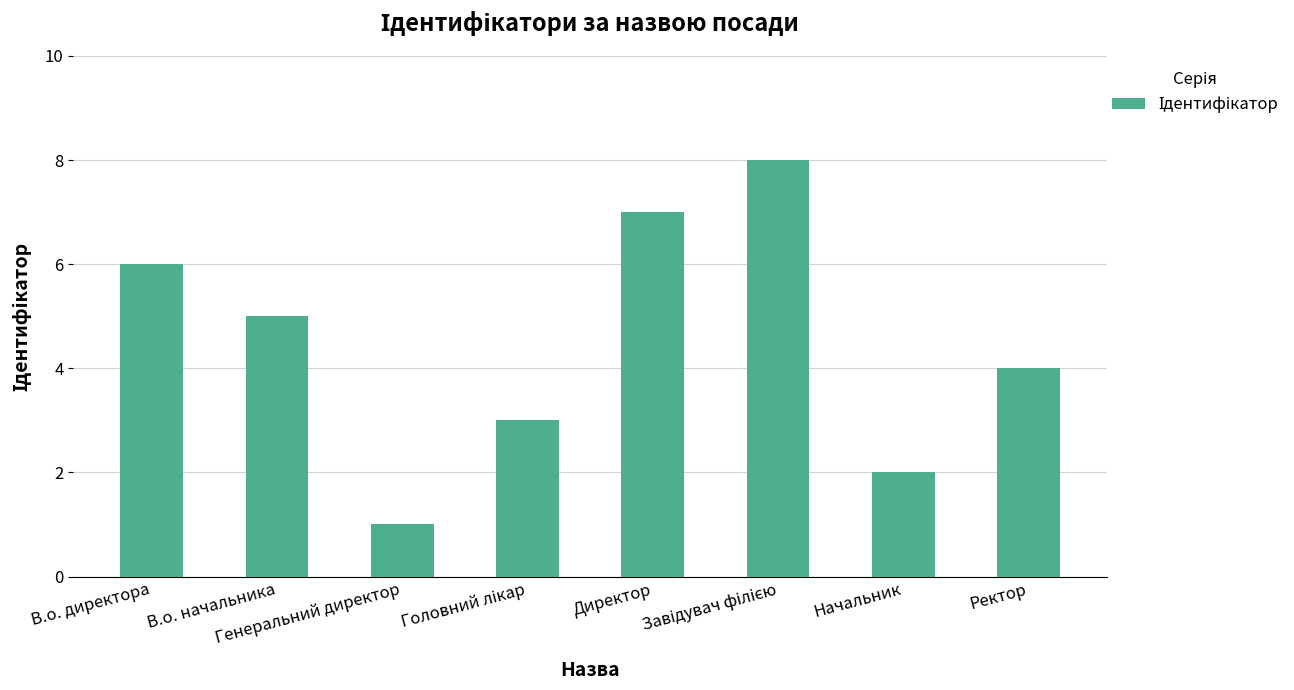

How many bars are there in total?

8